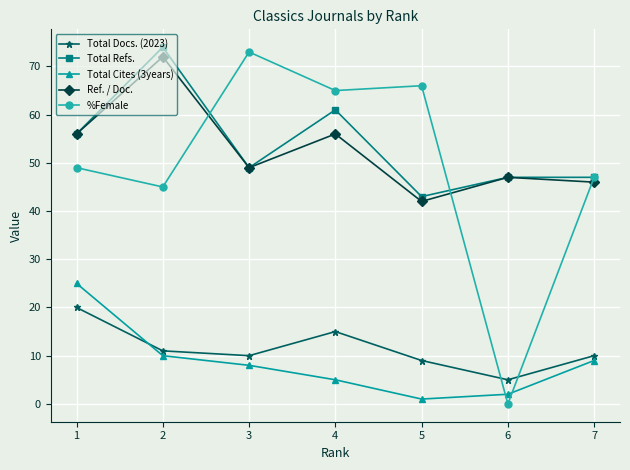

Which series has the largest total across all categories?

Total Refs.